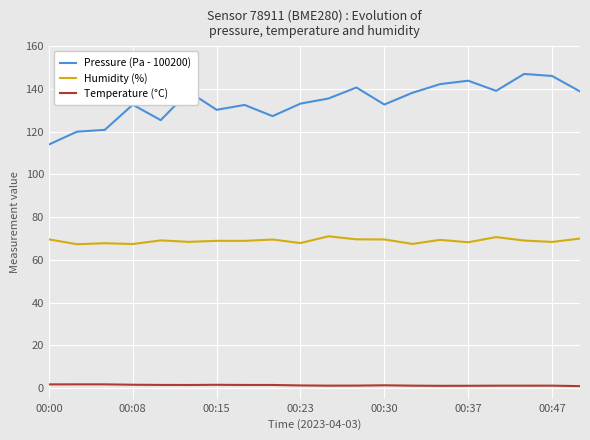

What is the highest value of the Humidity (%) series?

71.0